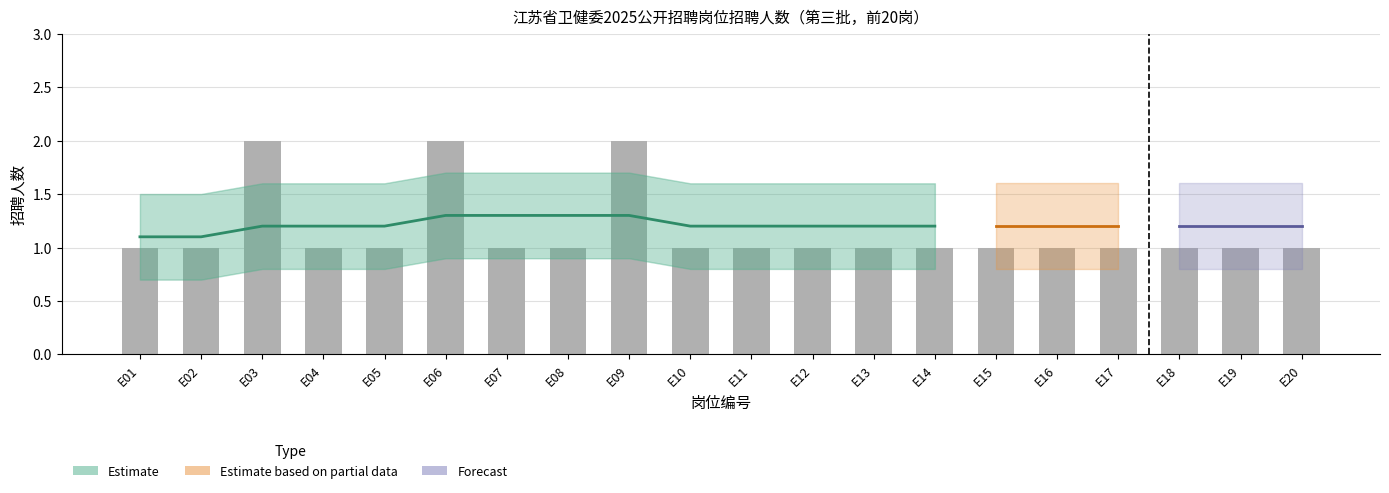

What is the change in value from E09 to E10?

-1